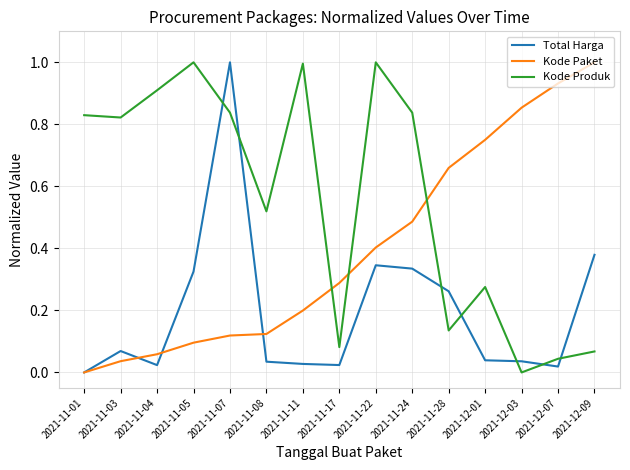

After their last crossing, which series has the higher values: Kode Paket or Kode Produk?

Kode Paket